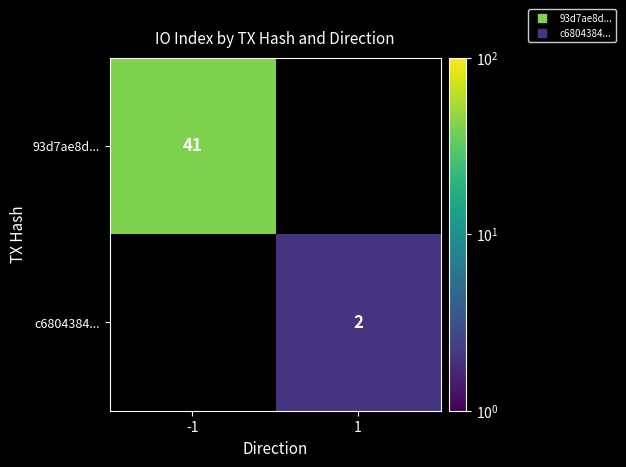

How many values in 93d7ae8d... are above zero?

1